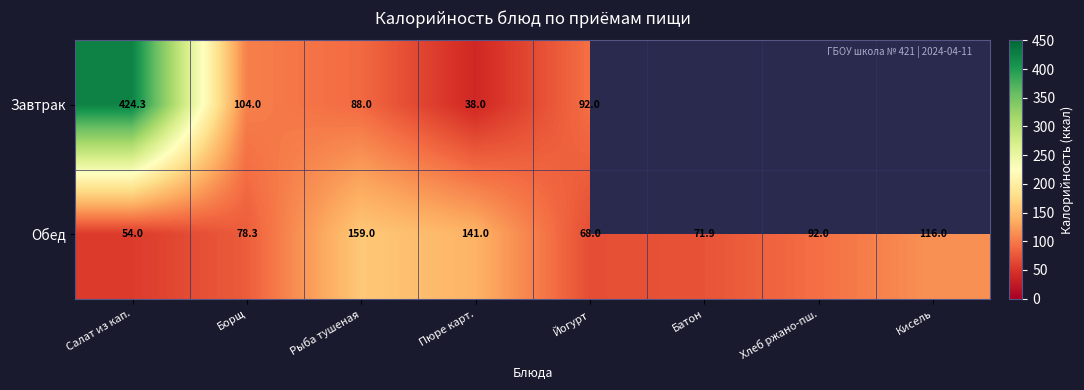

How many data points does each series have?

8